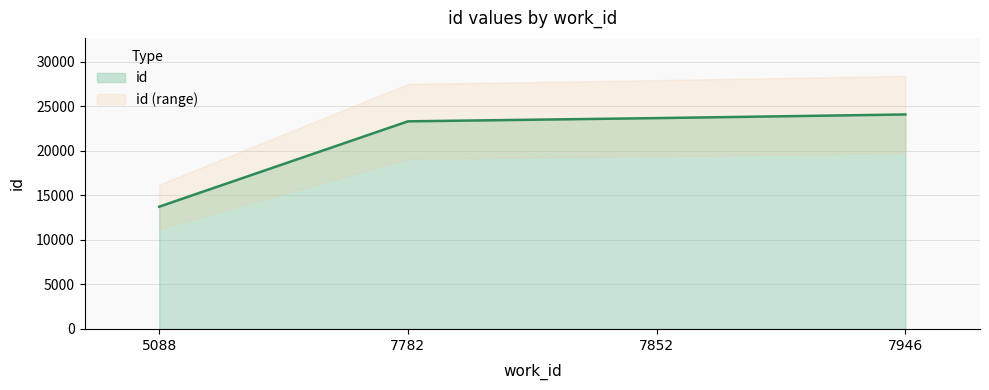

What is the difference between the values at 7946 and 5088?

10361